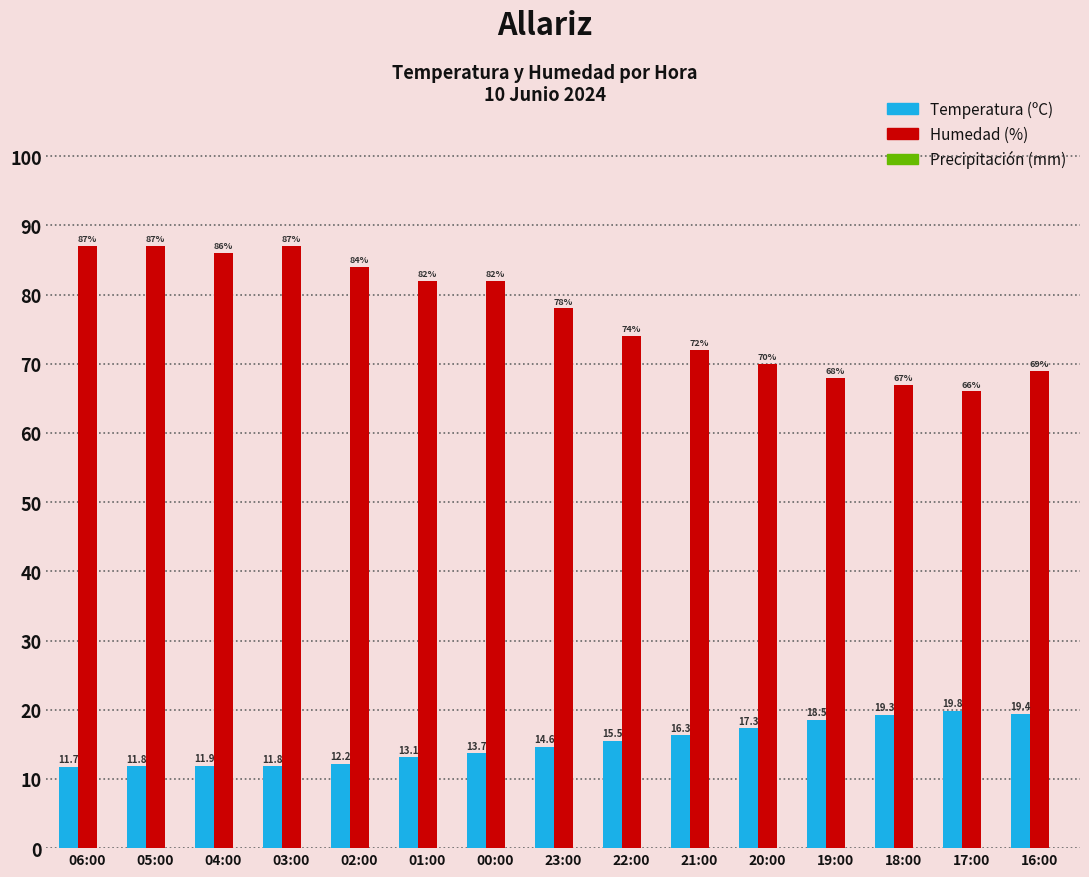

Where does the Humedad (%) series first go above 78?

06:00